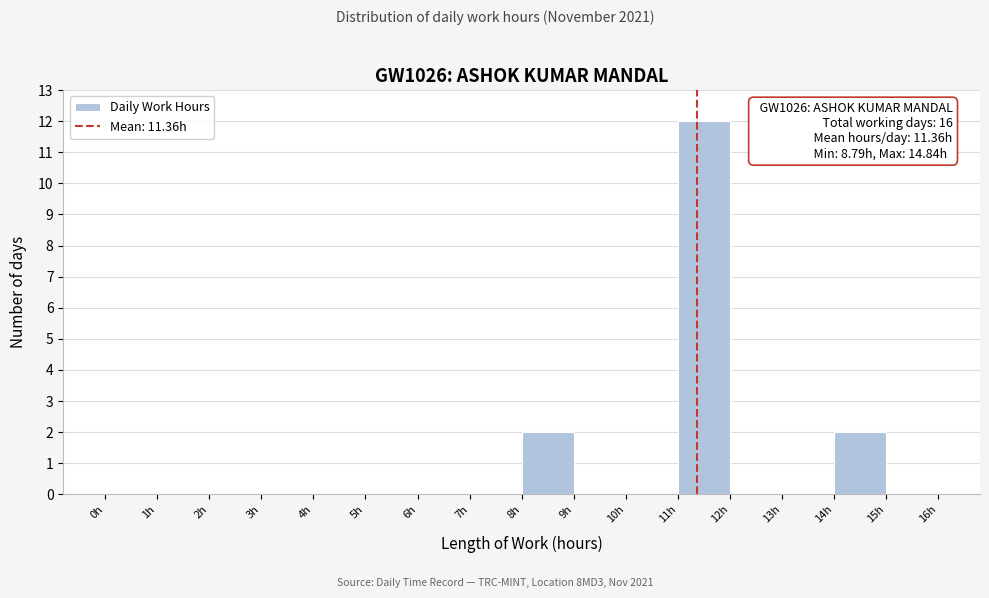

Over which range of the x-axis is the bar tallest?

11 to 12